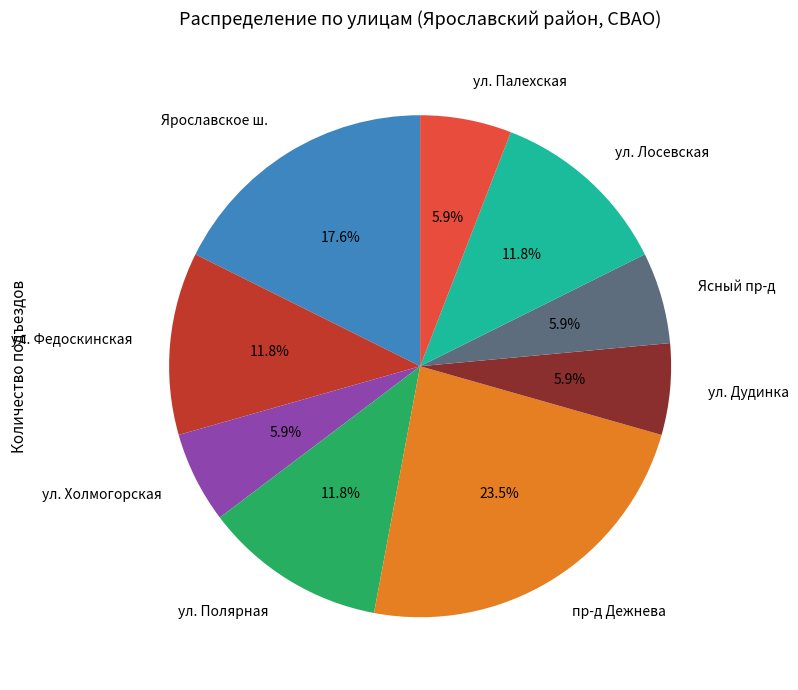

Approximately how many times larger is the value at Ясный пр-д compared to ул. Палехская?

1.0